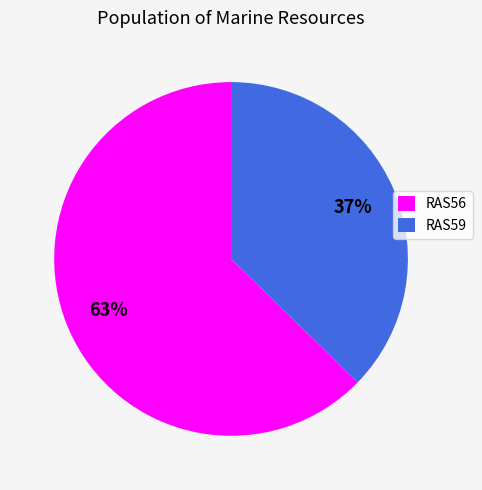

Between RAS56 and RAS59, which is larger?

RAS56